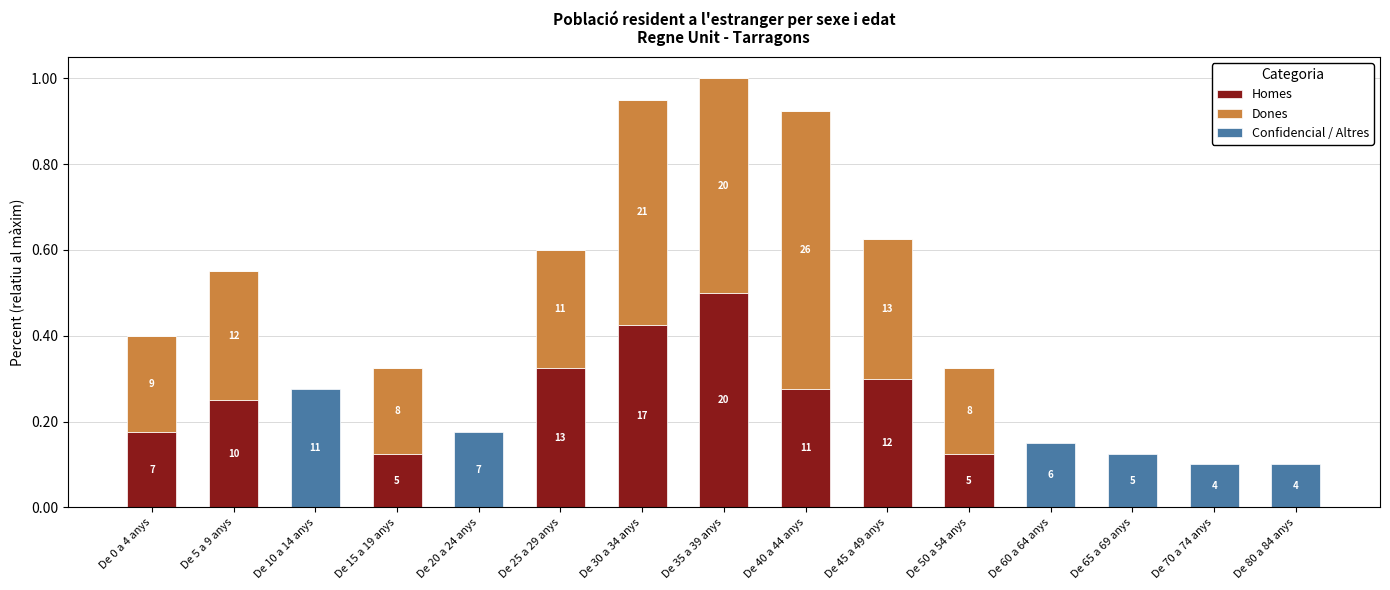

Are the bars horizontal?

No